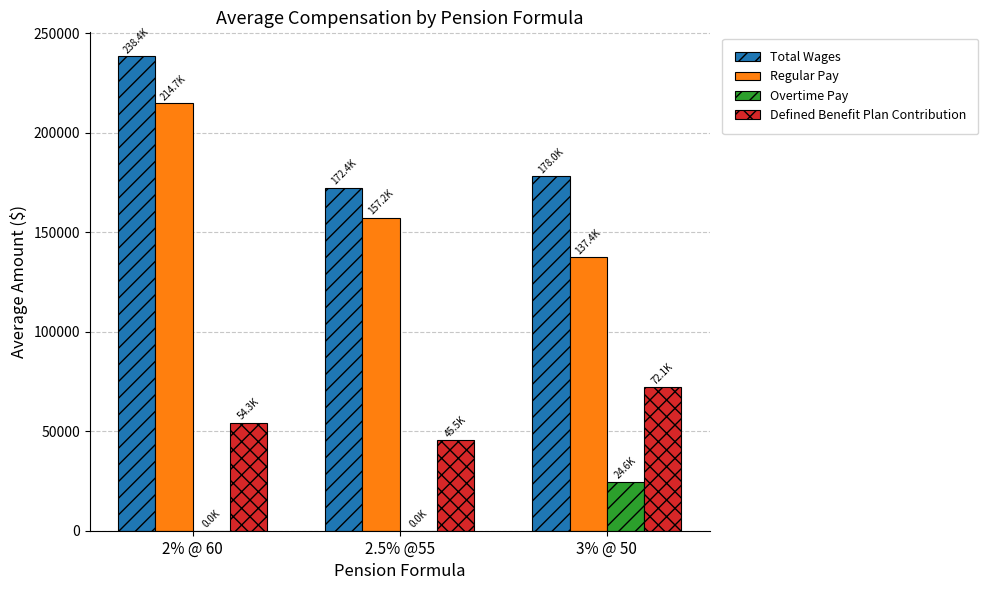

Which label corresponds to the largest value in the chart?

2% @ 60